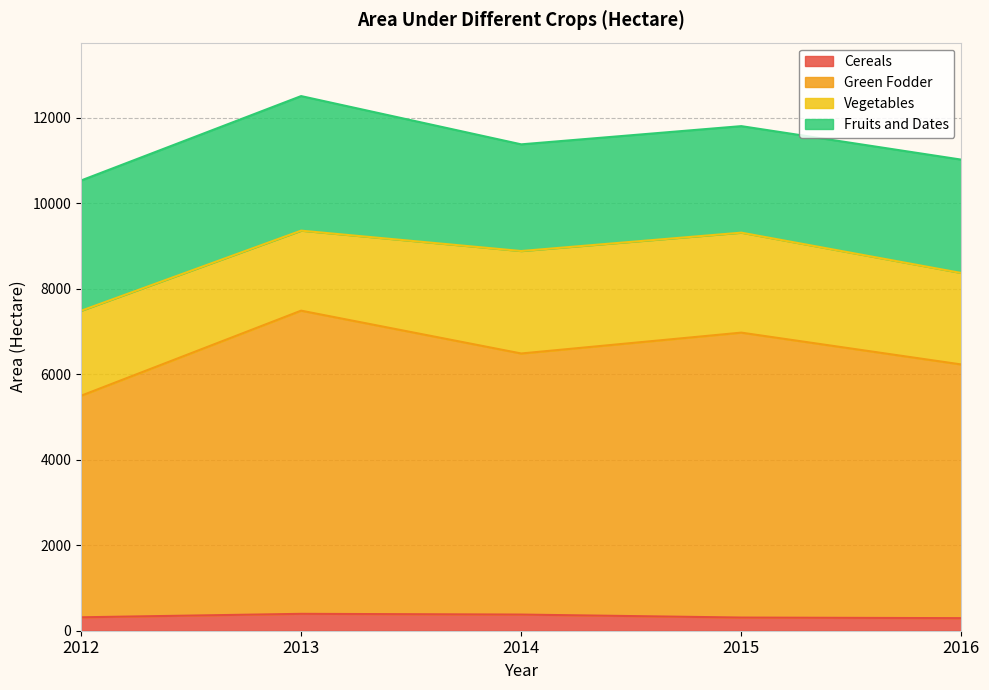

Where is Cereals nearest to the value 344?

2012